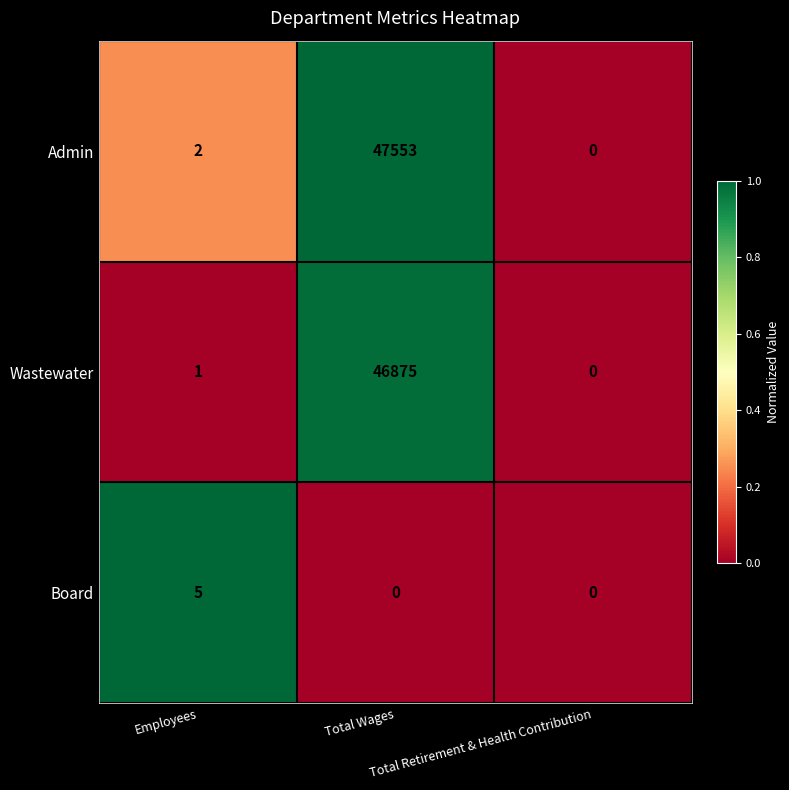

Which series has the widest spread of values?

Admin